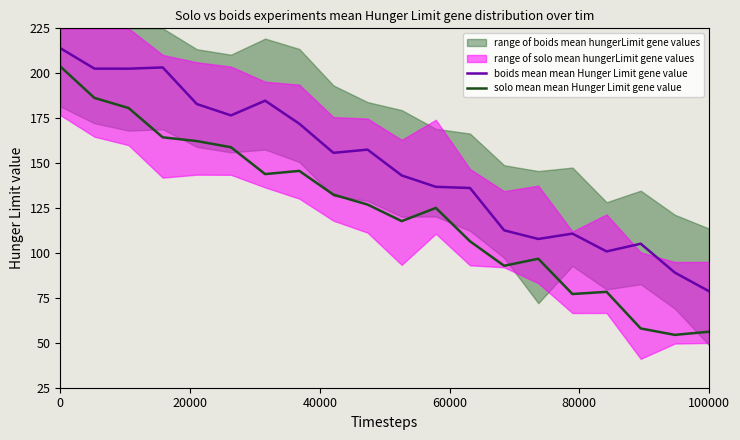

How many lines are shown in the chart?

2